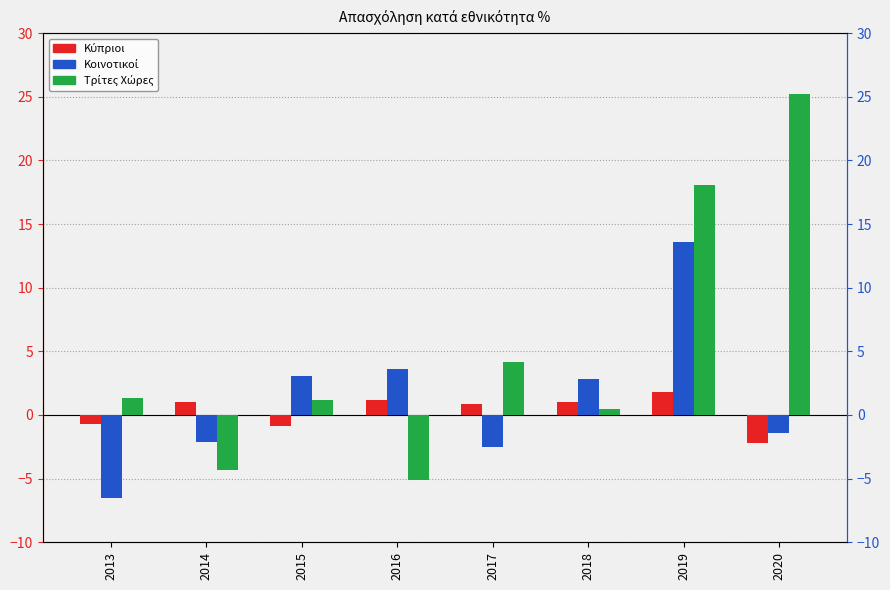

What is the value of the Κύπριοι bar at the 5th from the left?

0.9